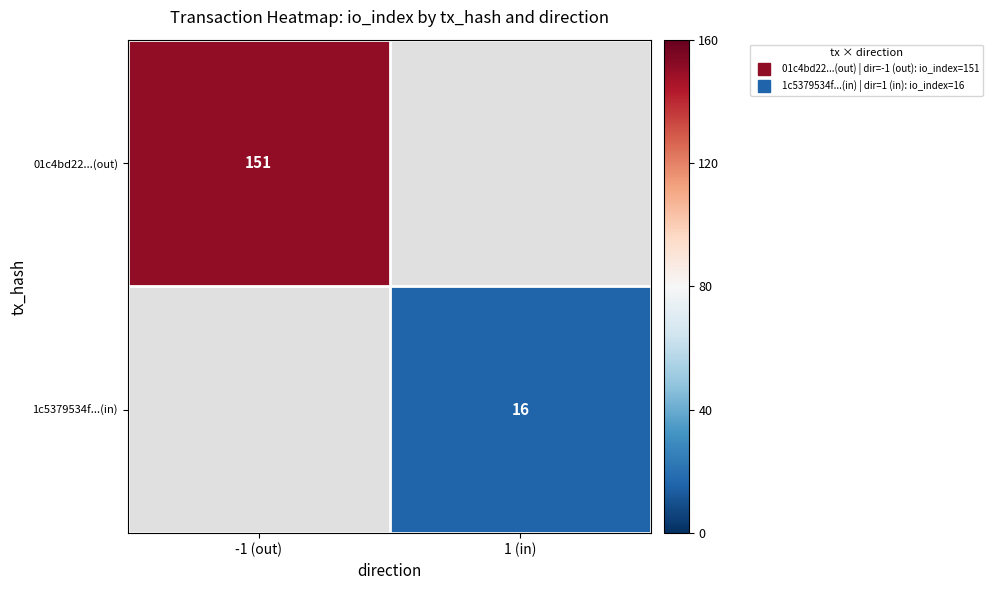

The value of 1c5379534f...(in) at 1 (in) is 10.0. True or false?

False